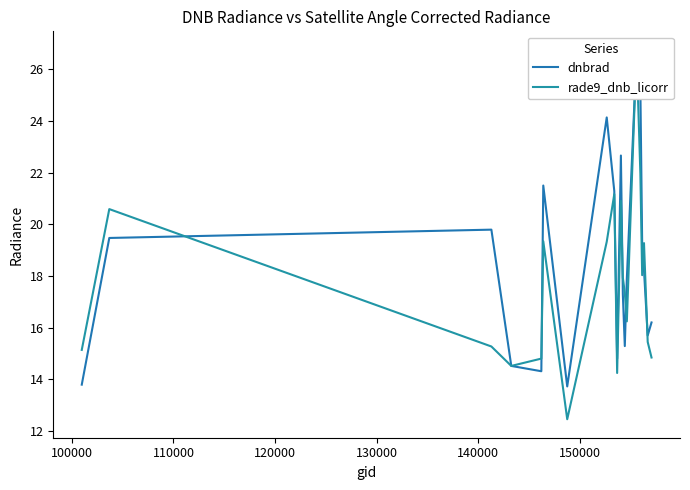

How many intersections are there between rade9_dnb_licorr and dnbrad?

8